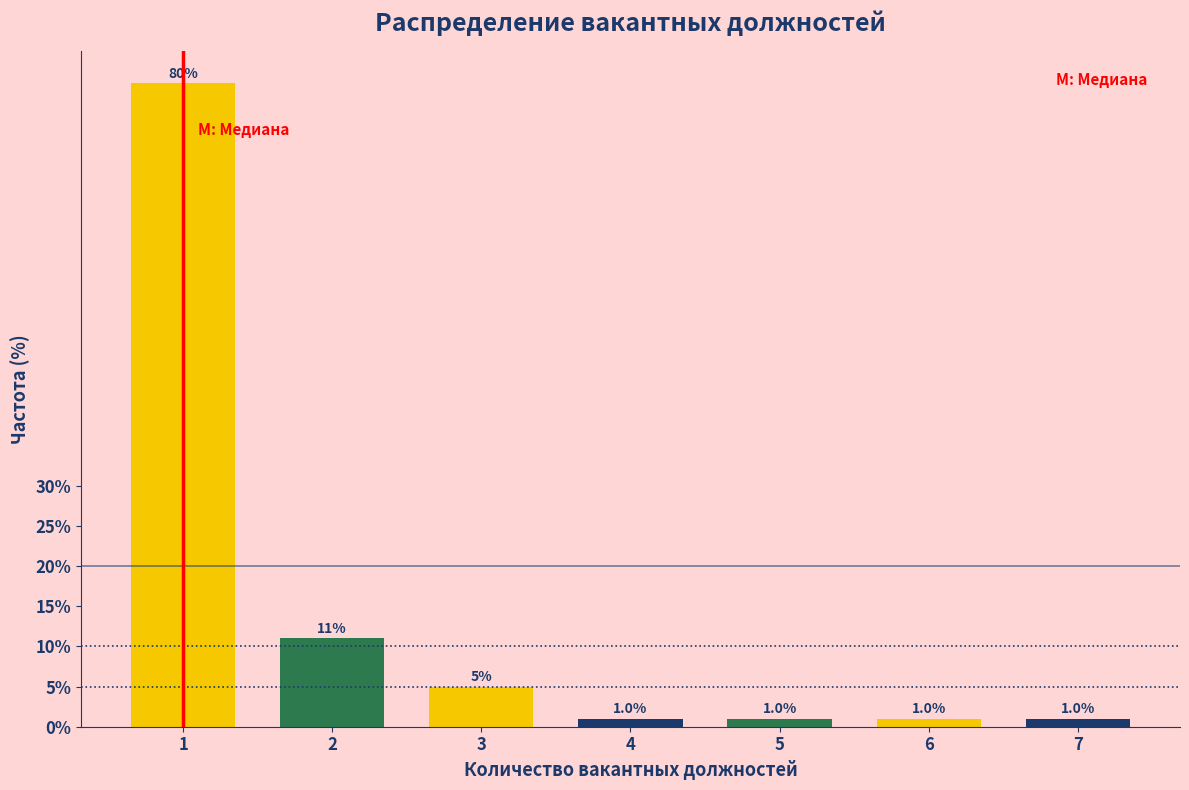

Reading left to right, what are all the values shown in this chart?

1=80	2=11	3=5	4=1	5=1	6=1	7=1